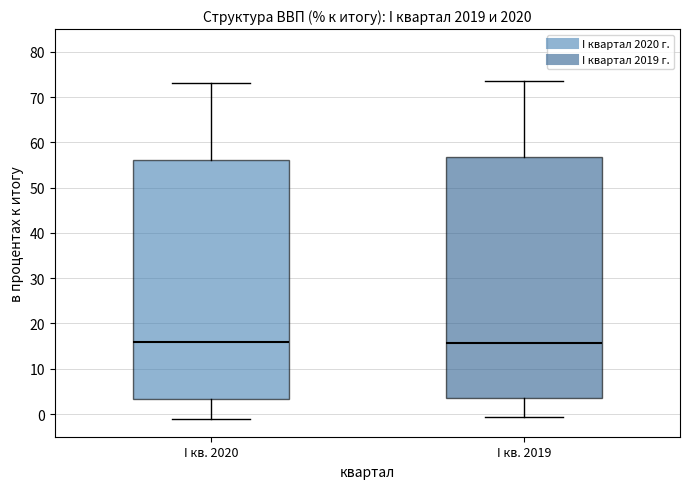

Reading left to right, transcribe this box plot: for each box, give where its median line is, the range the box spans, and where its two whiskers end, as read against the y-axis. The values are not printed on the chart, so give them approximately, as read against the axis.

I кв. 2020: median 16, box 3 to 56, whiskers -1 to 73
I кв. 2019: median 16, box 4 to 57, whiskers -1 to 74